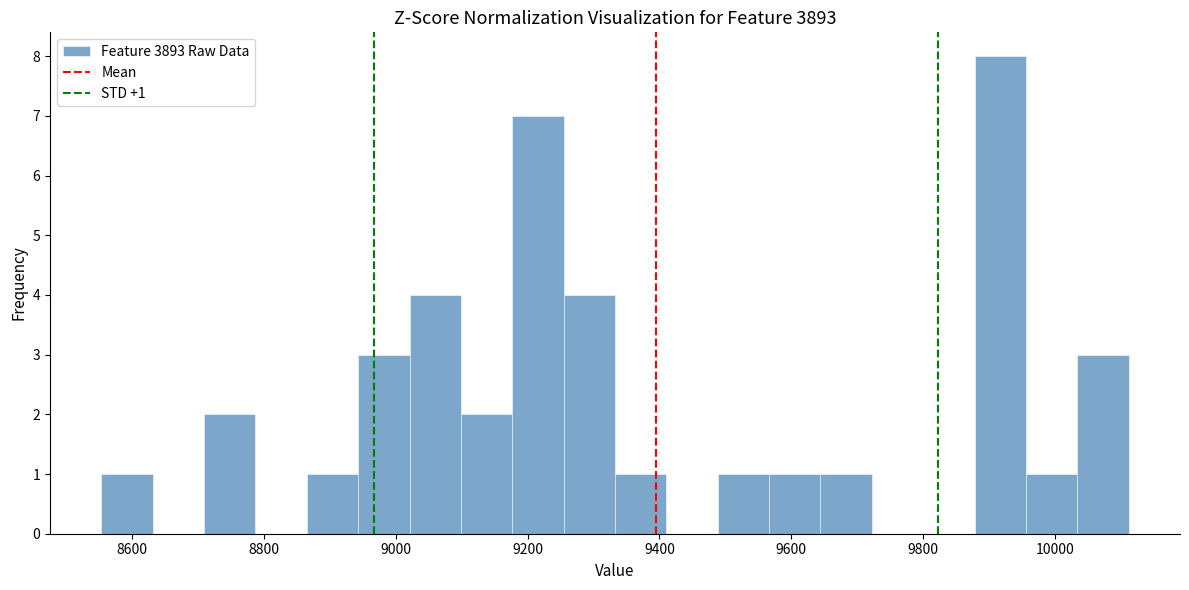

Read against the x-axis, roughly where is the centre of the tallest bar?

9920